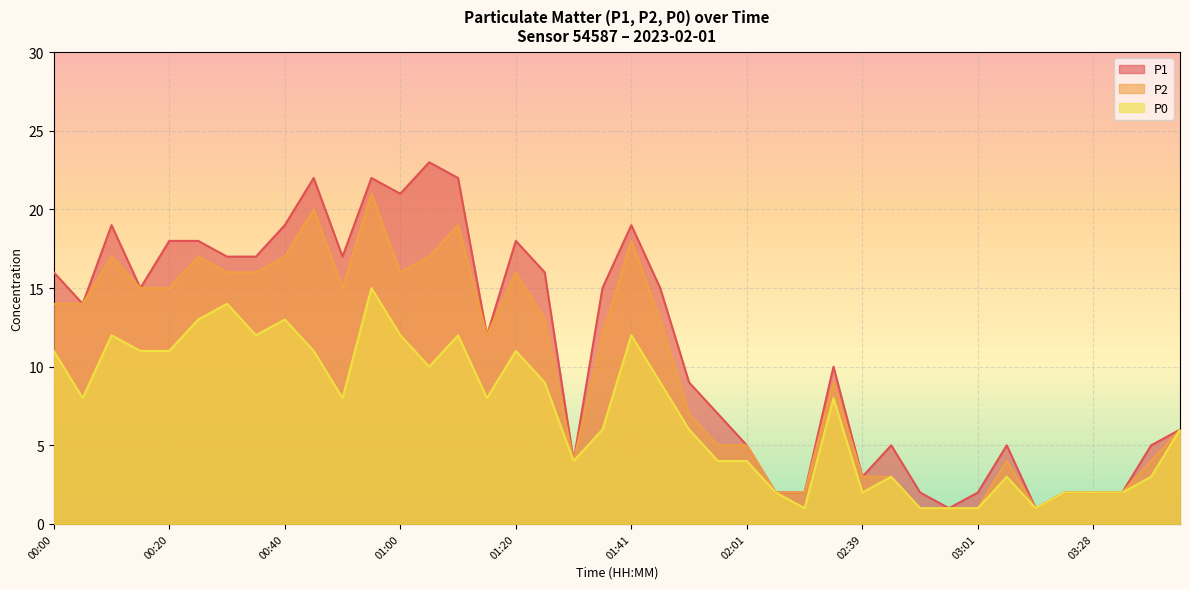

True or false: P2 has a value of 14 at 00:05.

True